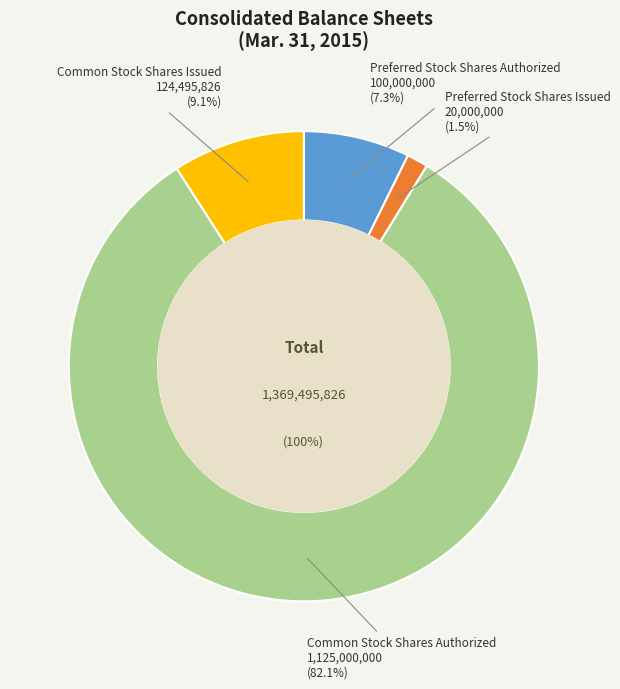

What percentage do Common Stock Shares Issued and Preferred Stock Shares Authorized together represent?

16.4%